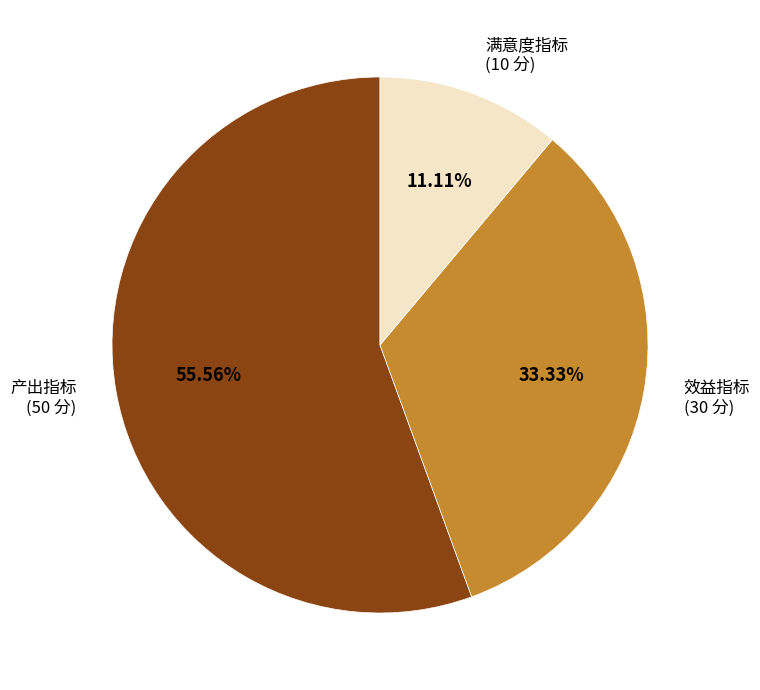

Is there a majority slice in this chart?

Yes